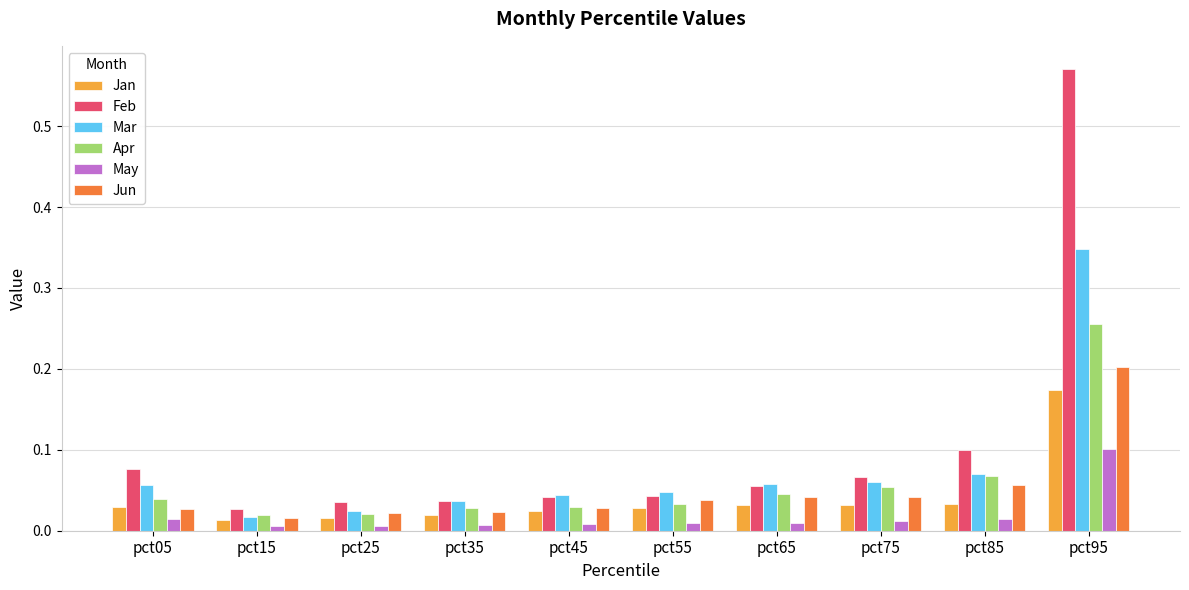

What are all the series names shown in the legend?

Jan, Feb, Mar, Apr, May, Jun